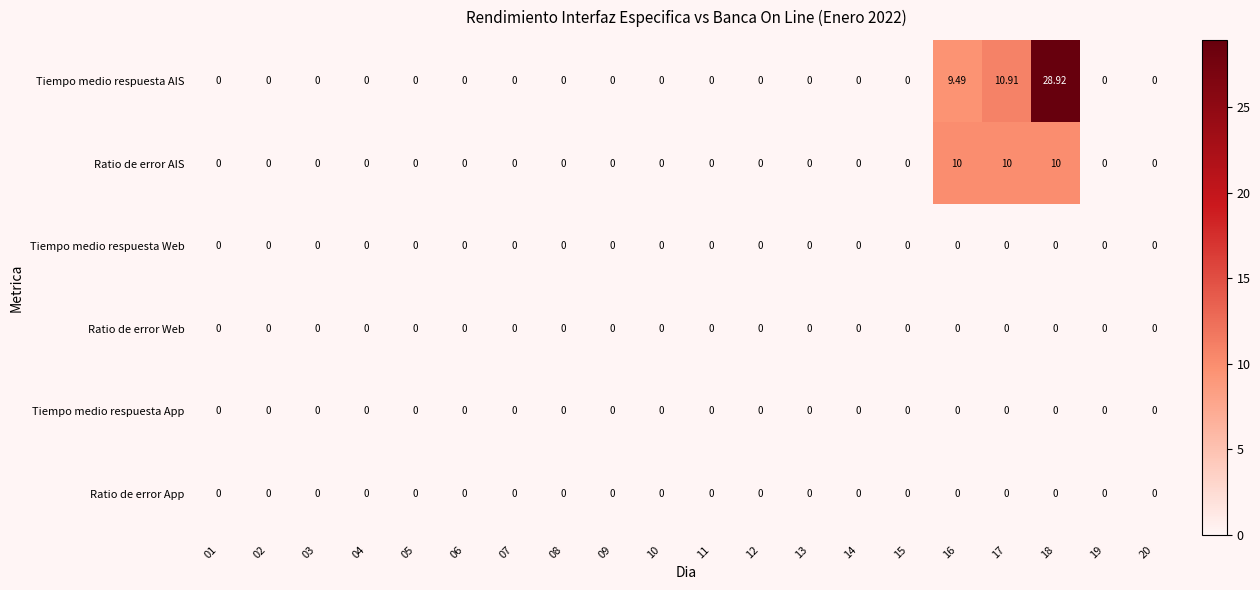

Which series has the largest range (max minus min)?

Tiempo medio respuesta AIS